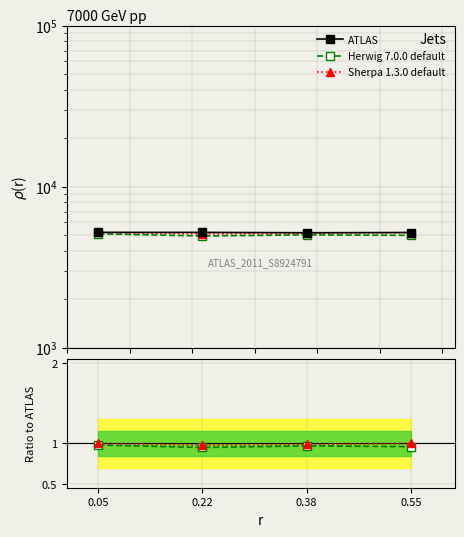

True or false: Herwig 7.0.0 default has a value of 0.4 at 0.38.

False